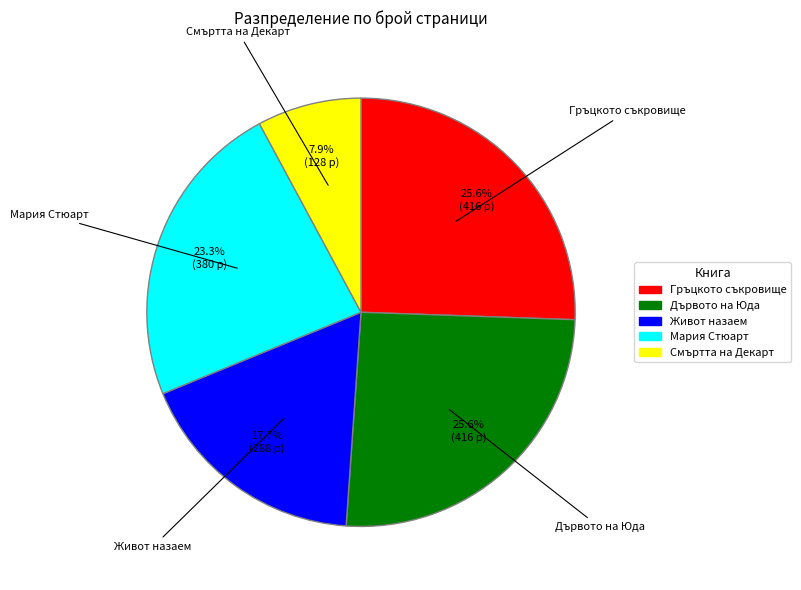

What is the smallest slice in the pie chart?

Смъртта на Декарт